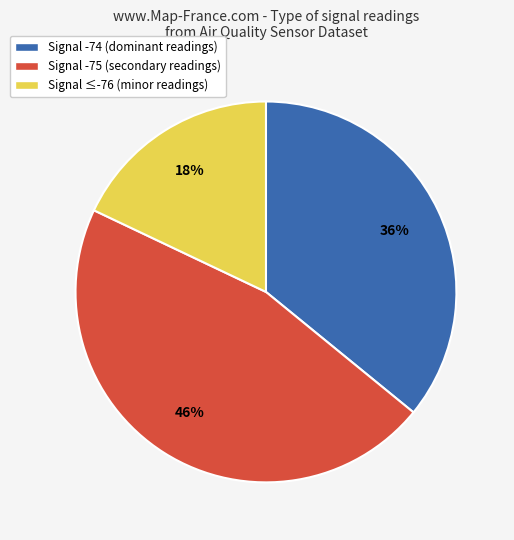

Rank the categories by value from highest to lowest.

Signal -75 (secondary readings), Signal -74 (dominant readings), Signal ≤-76 (minor readings)